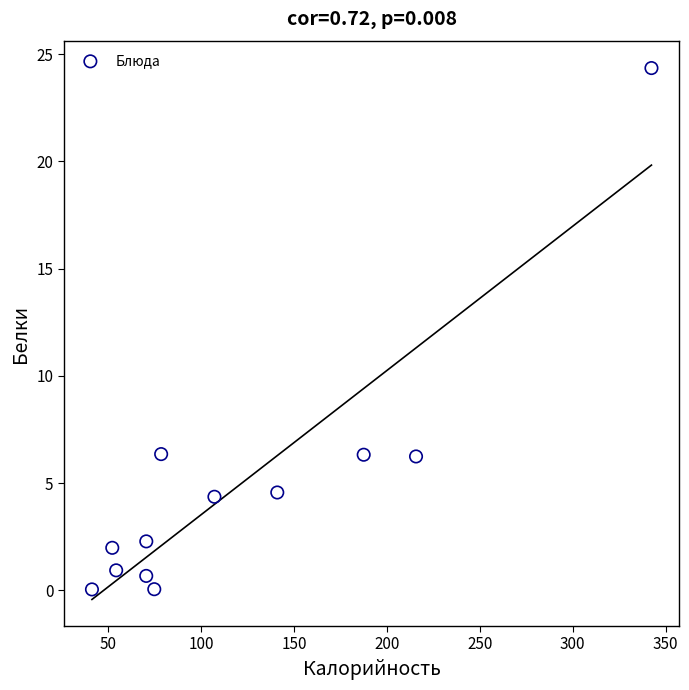

What is the range of Y values (max minus min)?

24.3